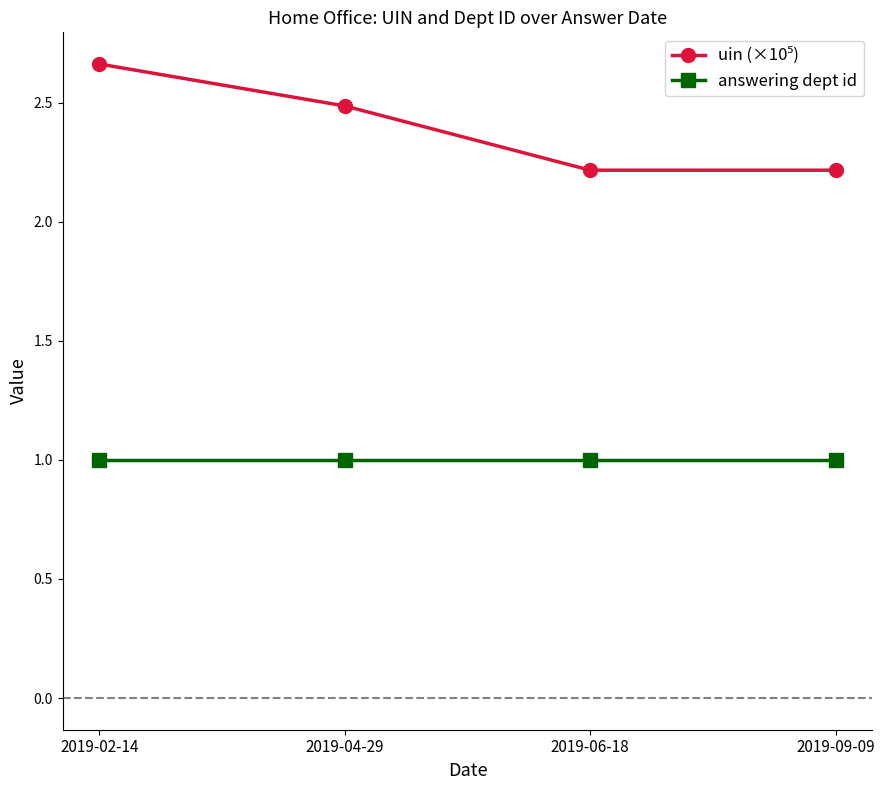

What position from the left is 2019-09-09?

4